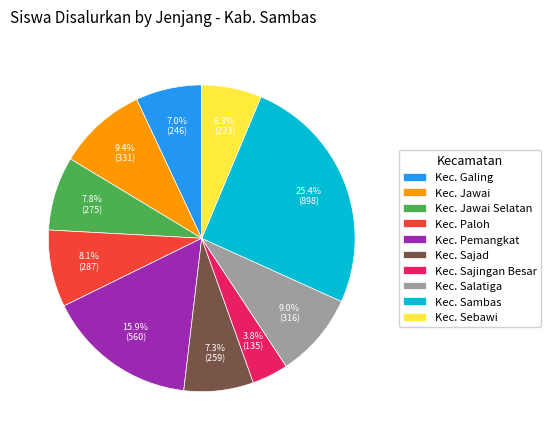

How many slices are in this pie chart?

10